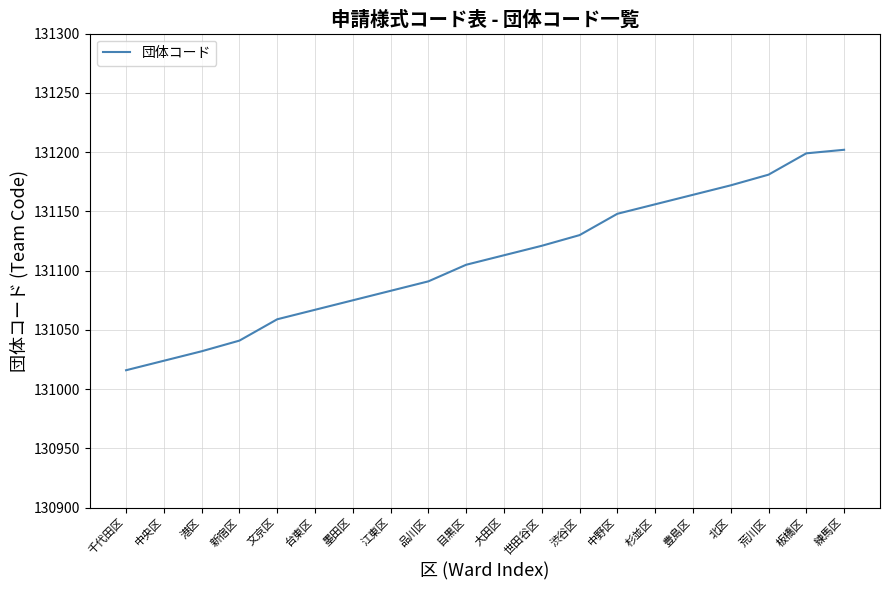

Between 新宿区 and 江東区, which is larger?

江東区